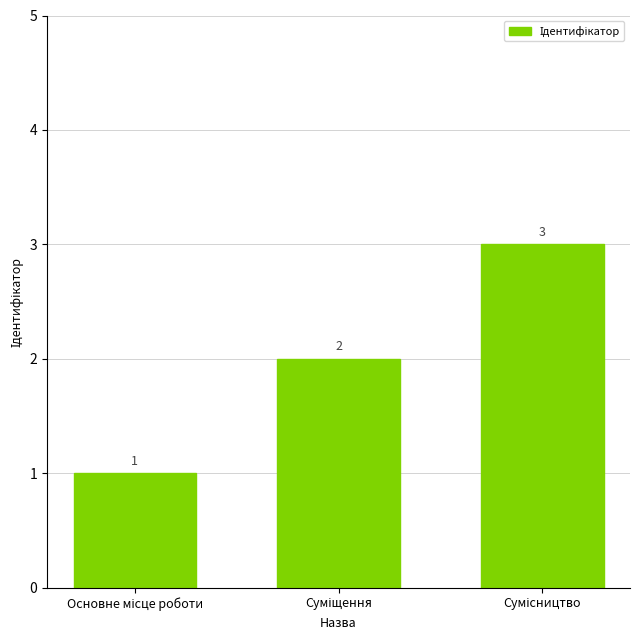

What is the value of the 2nd bar from the left?

2